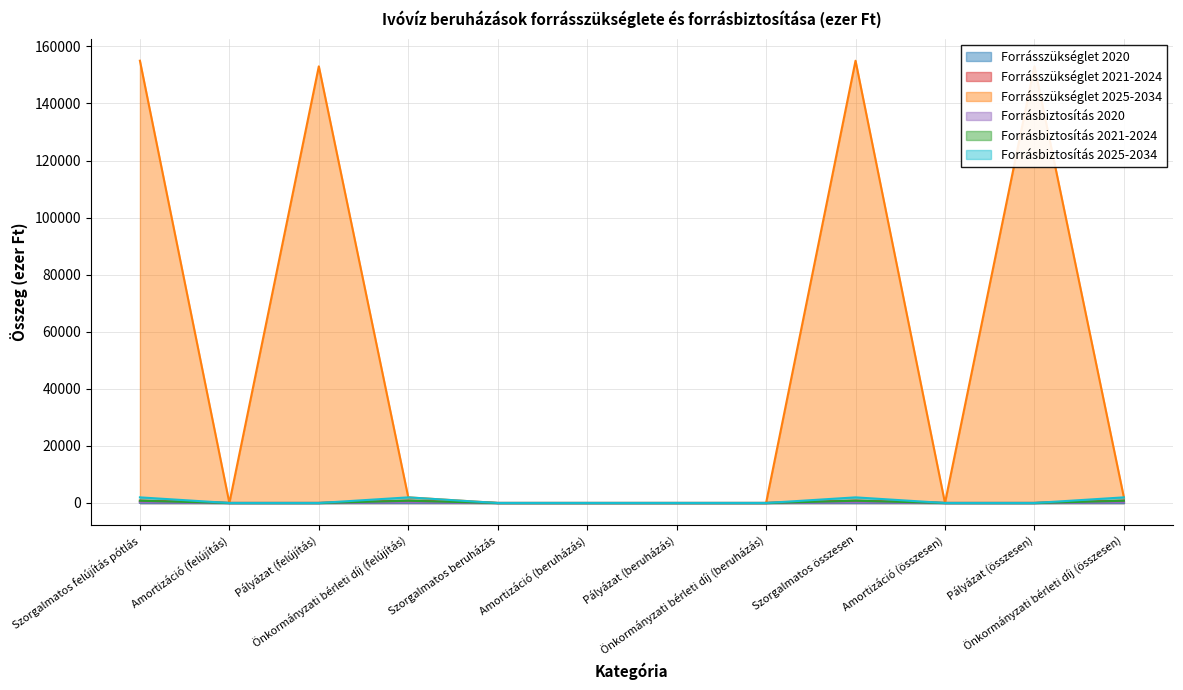

True or false: Forrásszükséglet 2025-2034 and Forrásbiztosítás 2020 cross at least once.

False